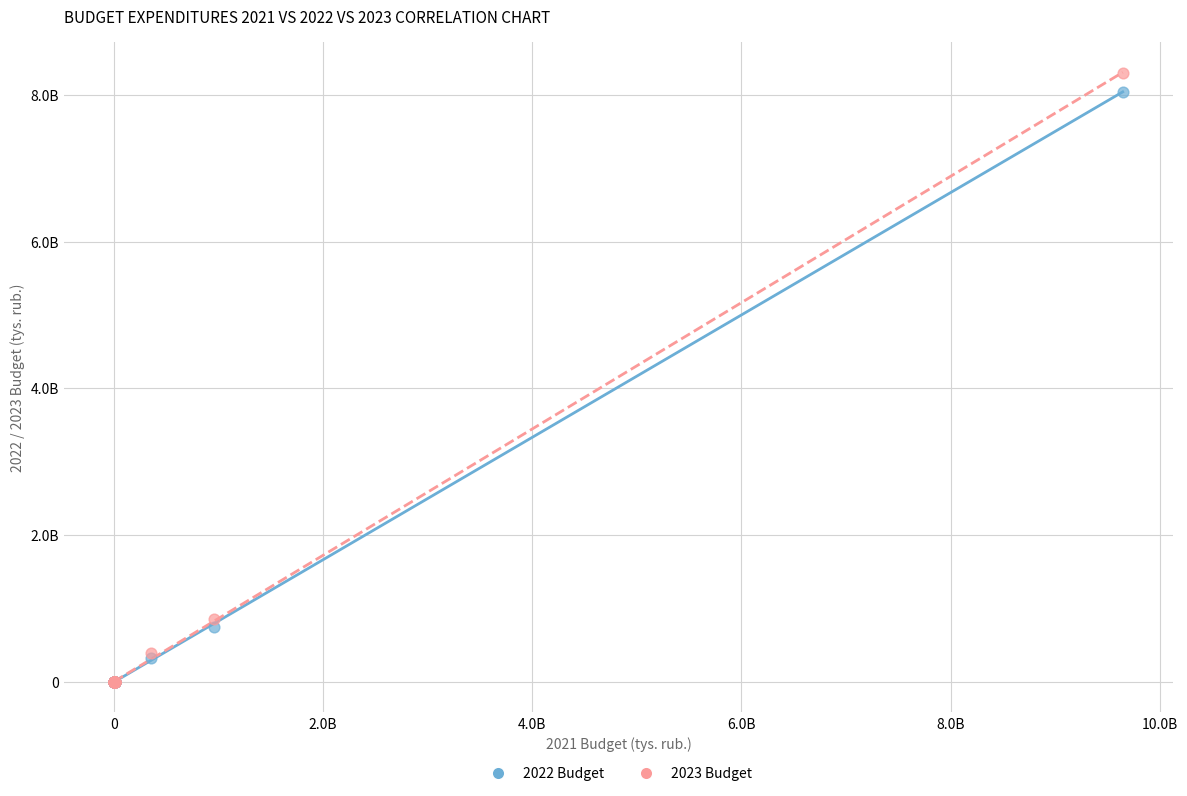

What are all the series names shown in the legend?

2022 Budget, 2023 Budget